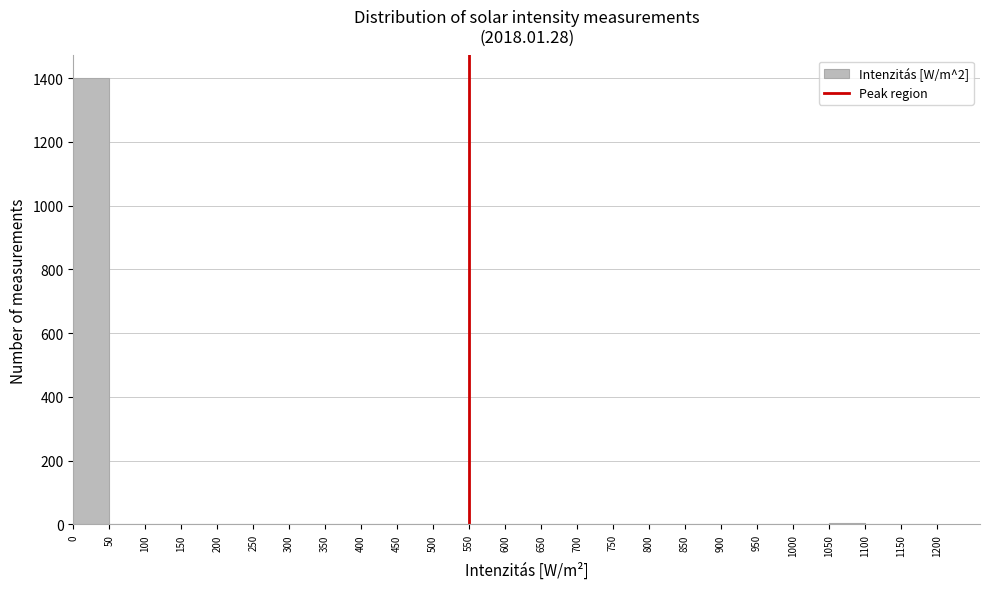

Which range on the x-axis has the tallest bar?

0 to 50